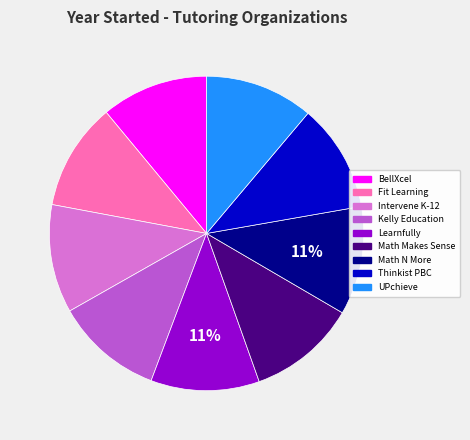

To the nearest percent, what is the combined percentage of Intervene K-12 and Fit Learning?

22%